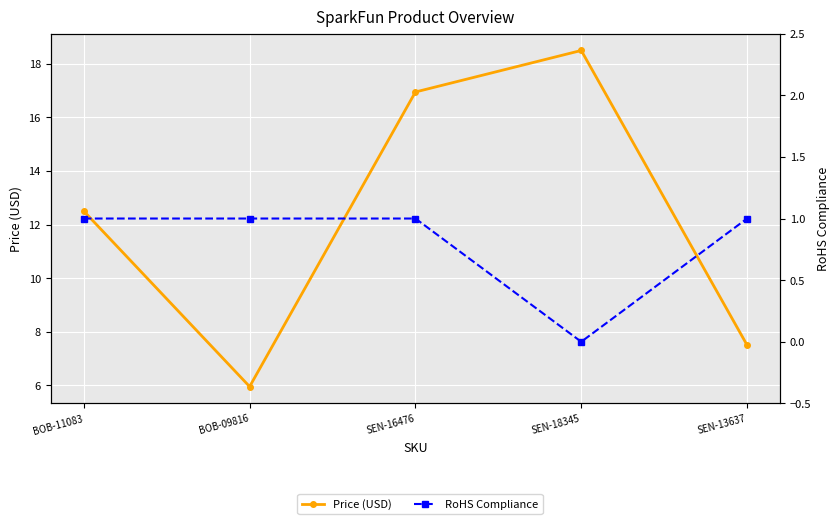

Which label corresponds to the smallest value in the chart?

SEN-18345